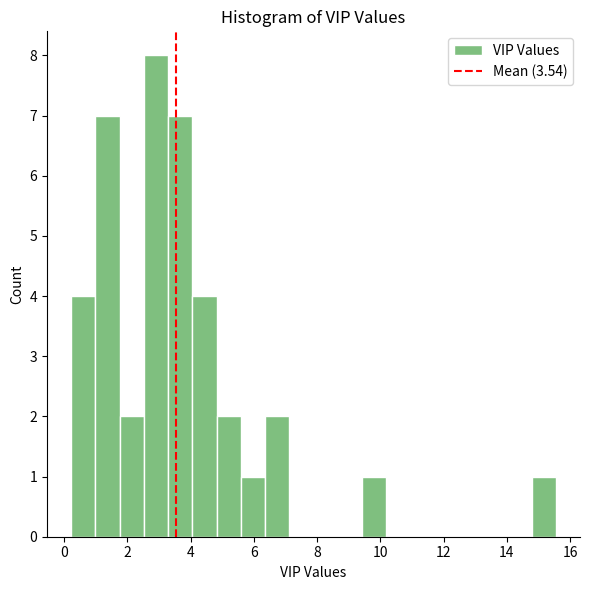

Around what value on the x-axis is the tallest bar? Give the approximate position of its centre, as read against the axis.

3.0